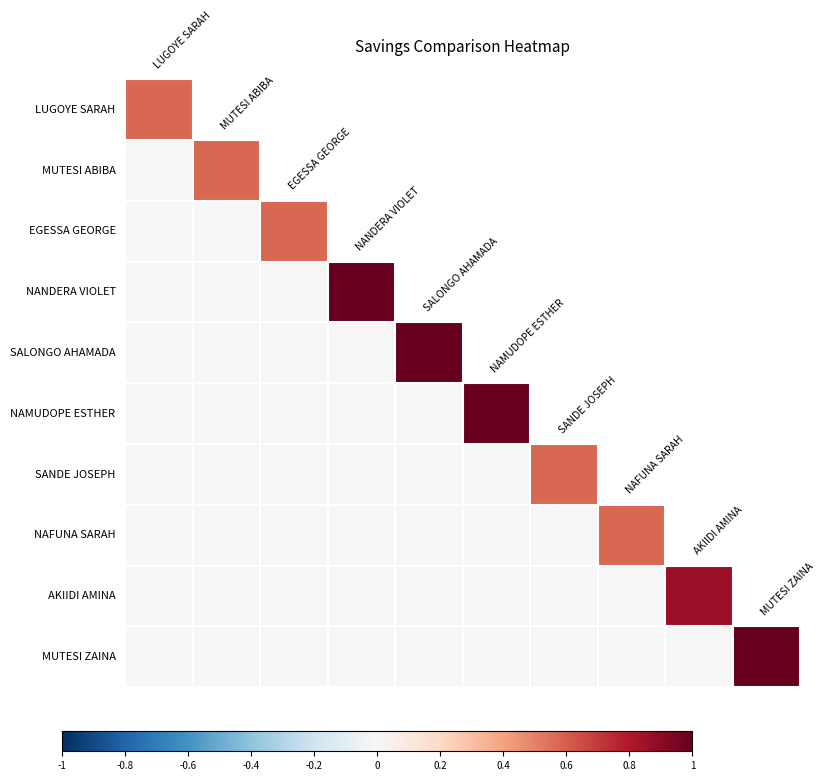

List the series in order of their peak value, lowest first.

LUGOYE SARAH, MUTESI ABIBA, EGESSA GEORGE, SANDE JOSEPH, NAFUNA SARAH, AKIIDI AMINA, SALONGO AHAMADA, NAMUDOPE ESTHER, MUTESI ZAINA, NANDERA VIOLET